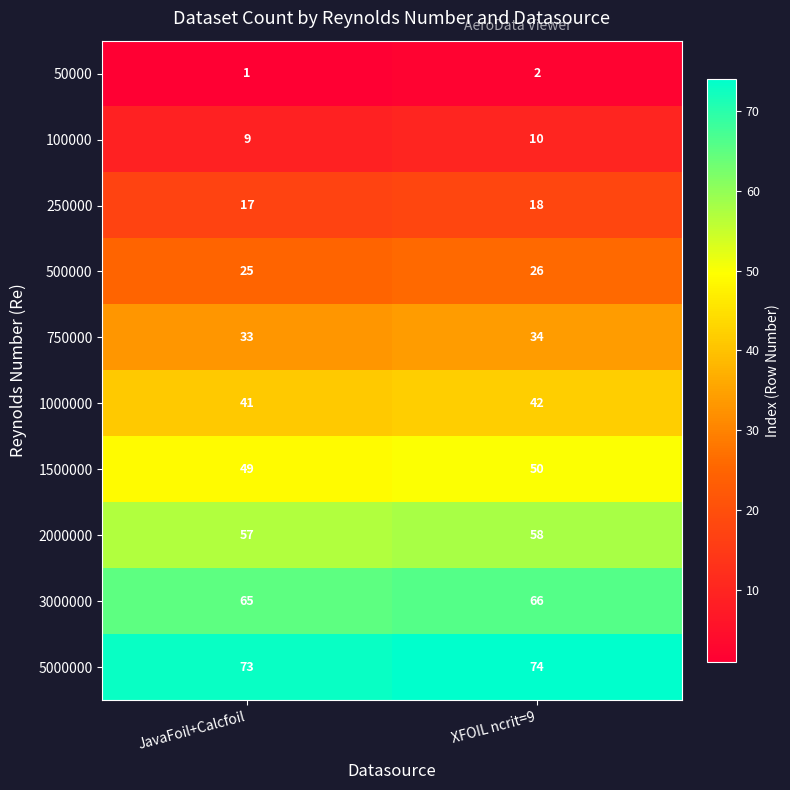

Where is 1500000 nearest to the value 49?

JavaFoil+Calcfoil